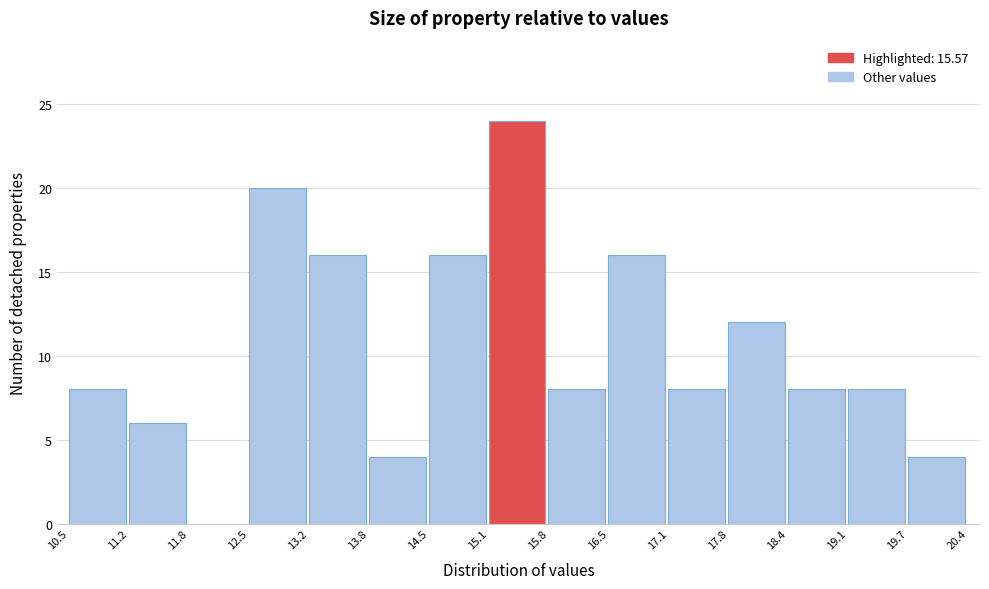

Over which range of the x-axis is the bar tallest?

15.1 to 15.8